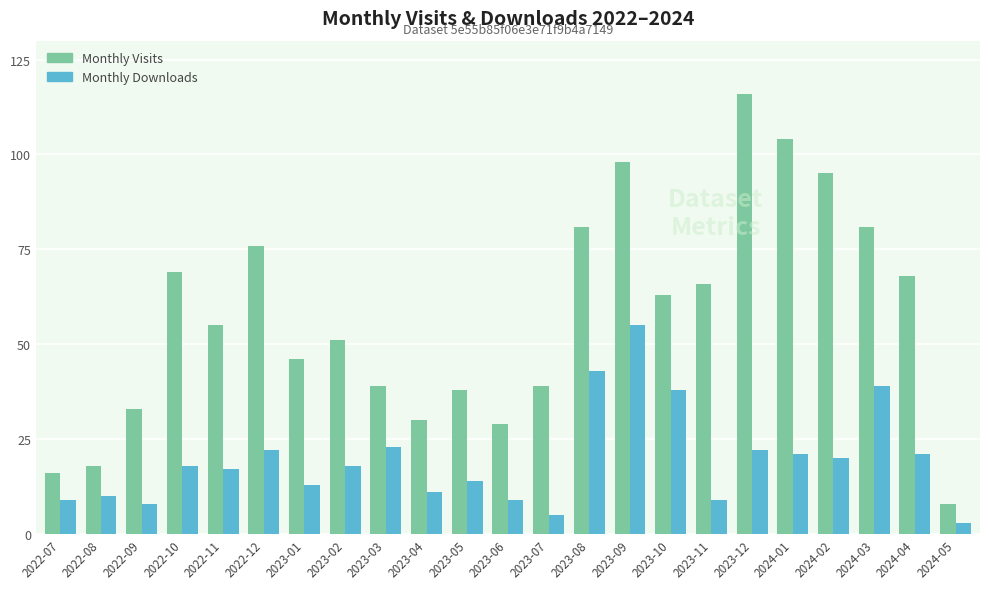

Which series has the largest total across all categories?

Monthly Visits